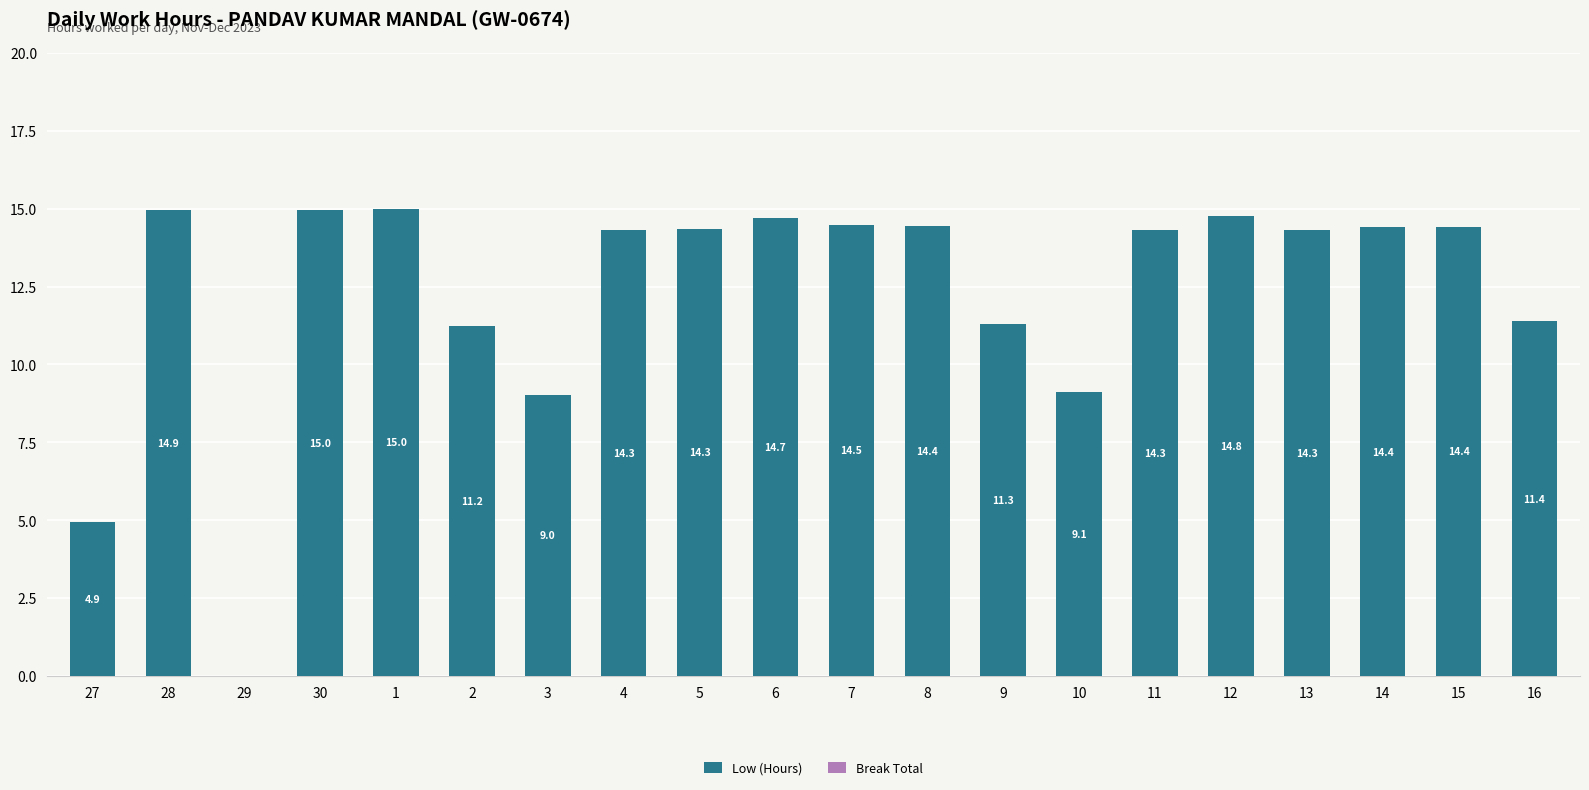

Read the value at 9.

11.3